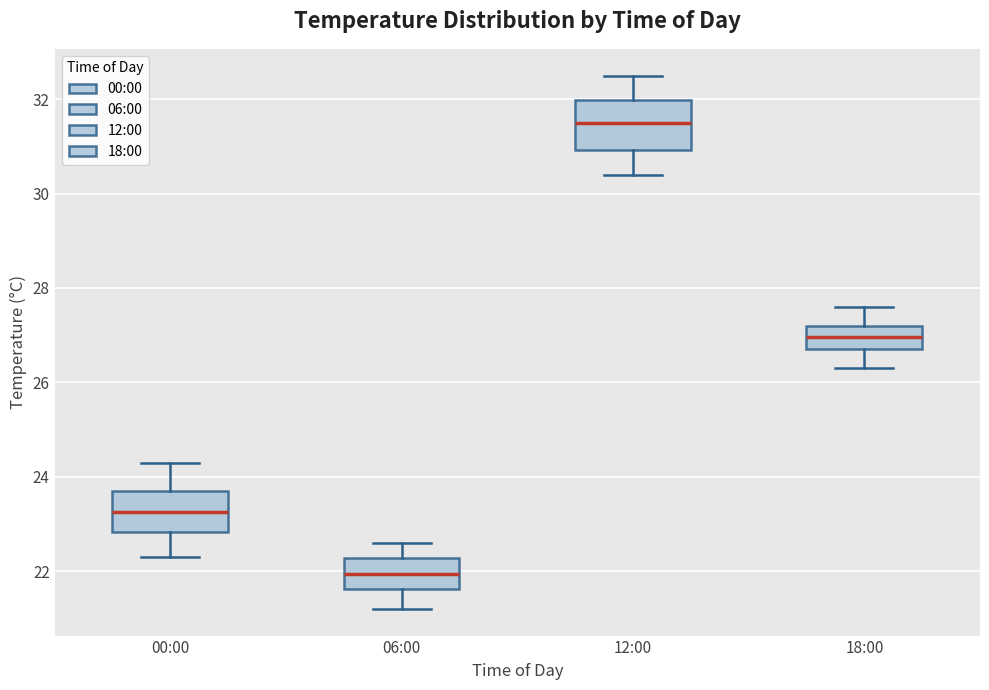

Which box has the highest median line?

12:00